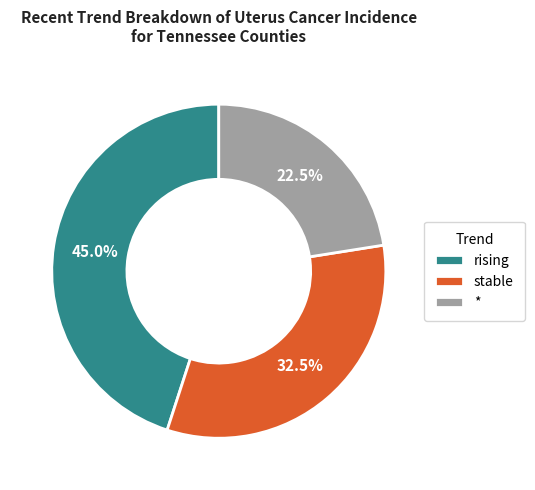

Is it true that rising is 53% of the pie?

False